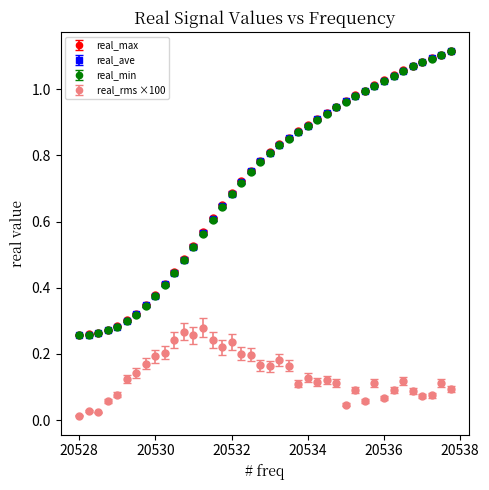

True or false: real_rms ×100 and real_min cross at least once.

False